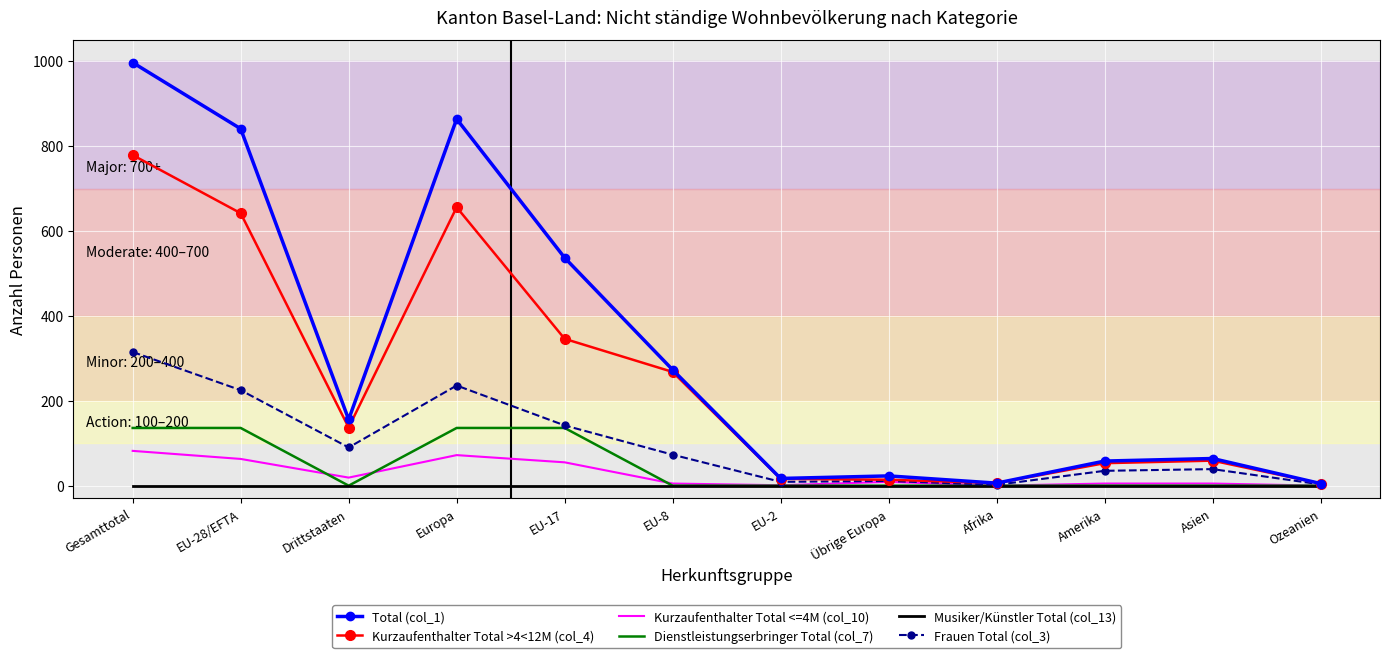

What position from the left is Übrige Europa?

8